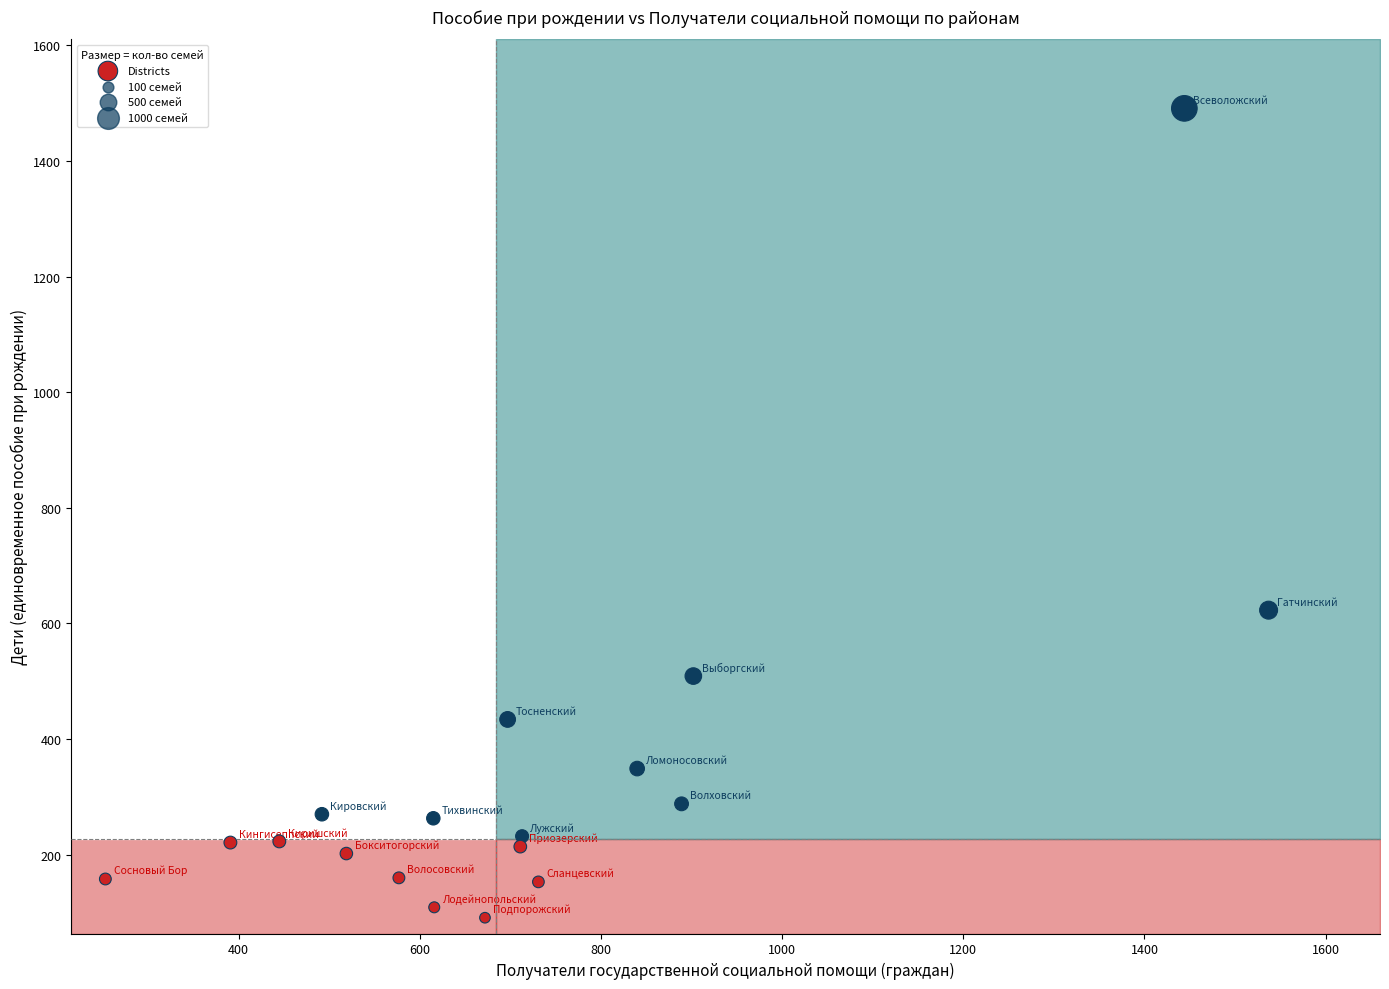

What is the range of X values (max minus min)?

1284